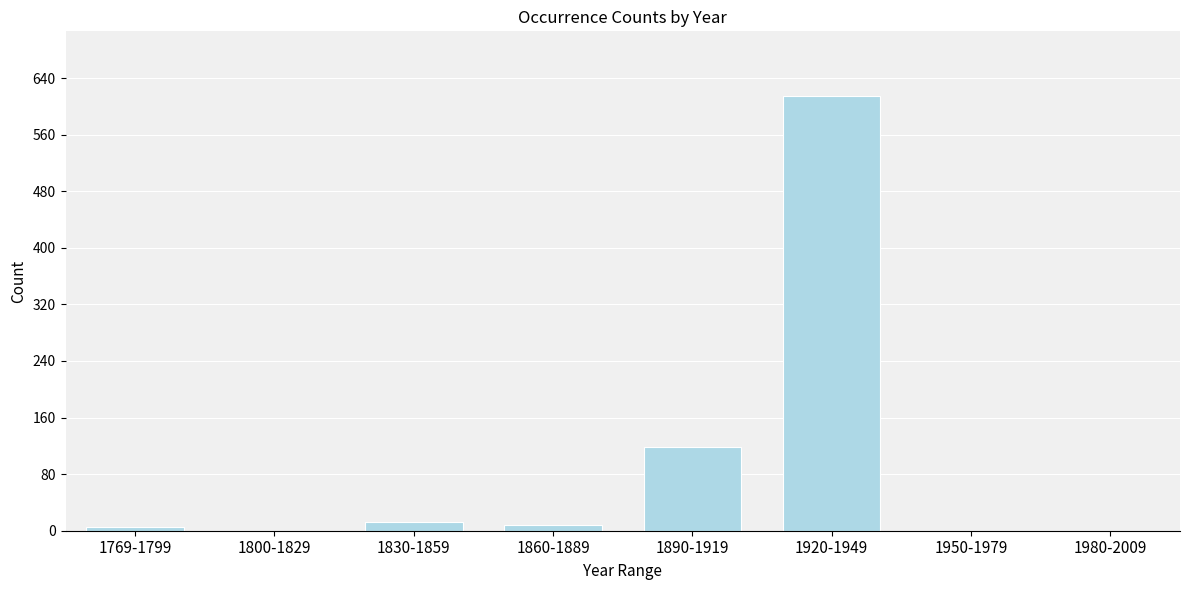

Reading right to left, what are all the values shown in this chart?

1980-2009=0	1950-1979=0	1920-1949=614	1890-1919=118	1860-1889=8	1830-1859=12	1800-1829=0	1769-1799=5